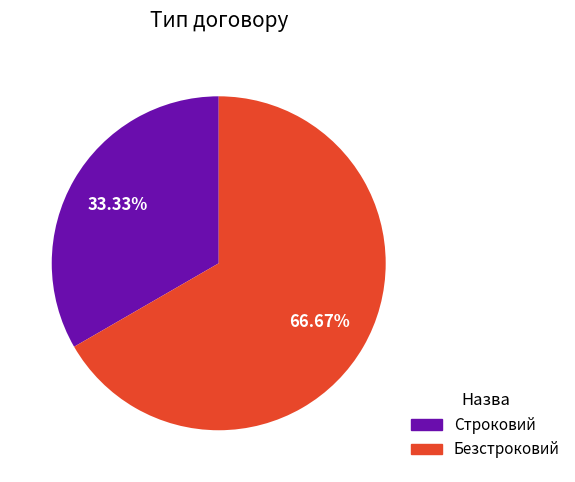

Does Безстроковий represent more than half of the total?

Yes